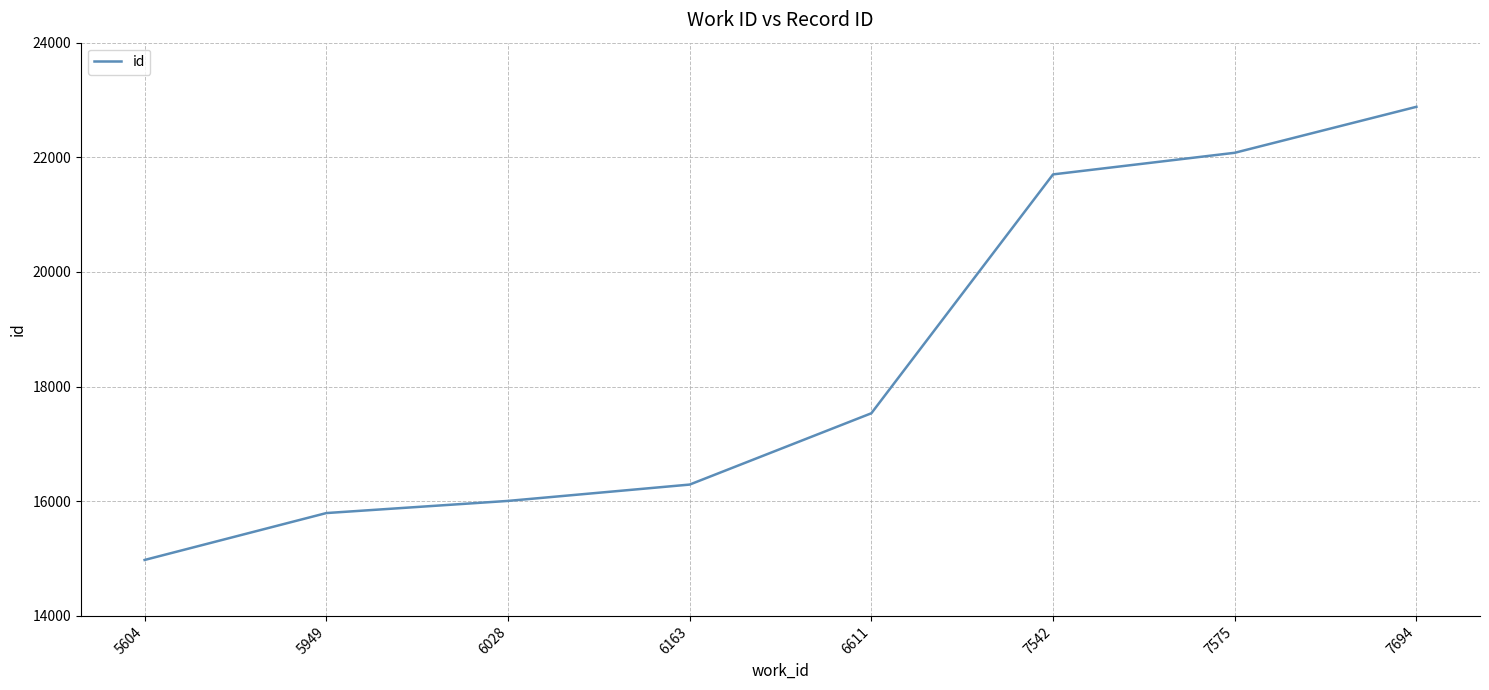

What is the maximum value shown in the chart?

22881